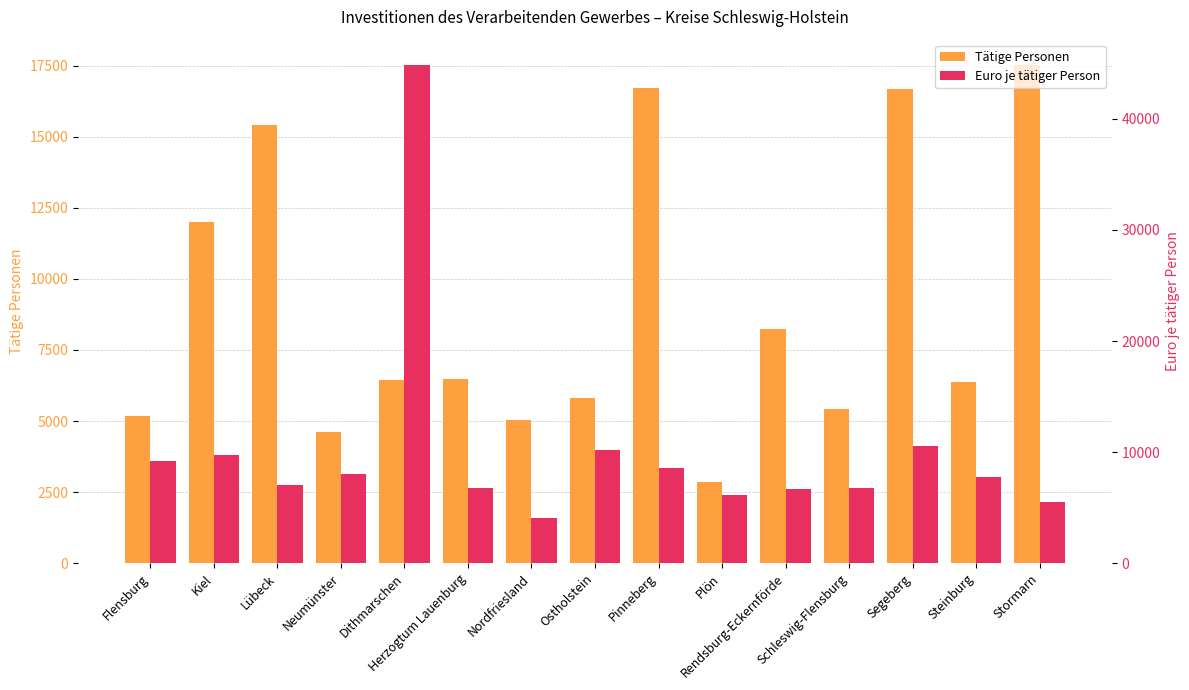

Rank the series at Neumünster from lowest to highest value.

Tätige Personen, Euro je tätiger Person